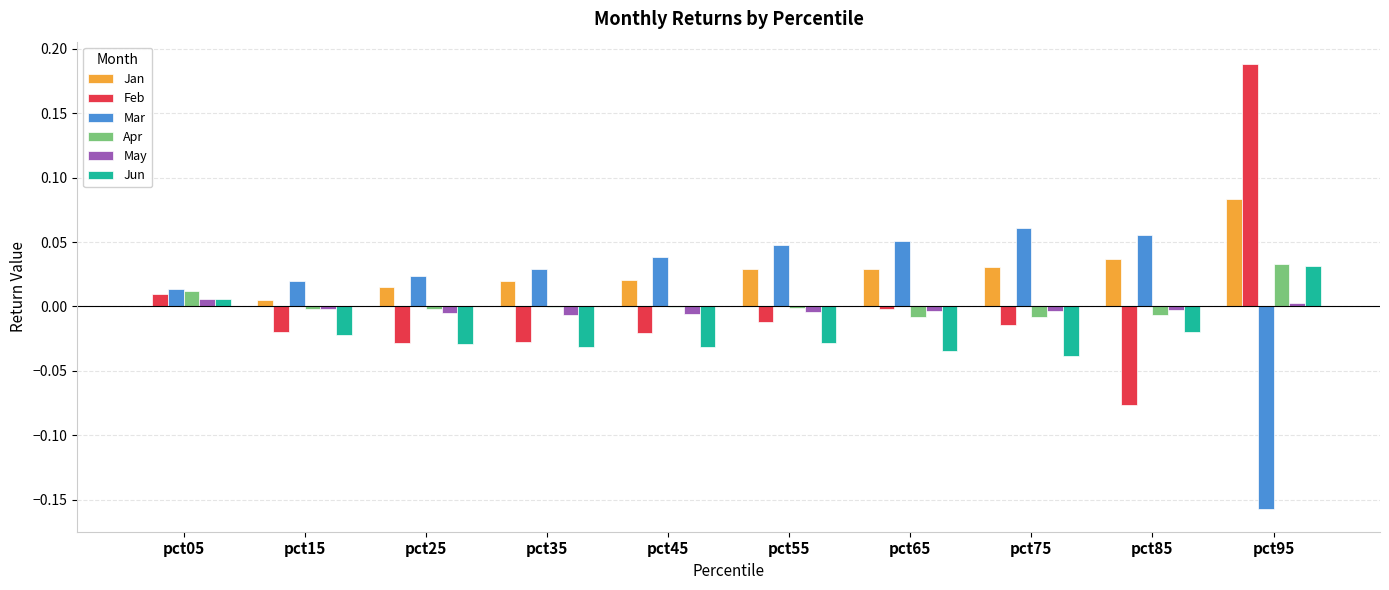

Which category has the highest value in the Apr series?

pct95